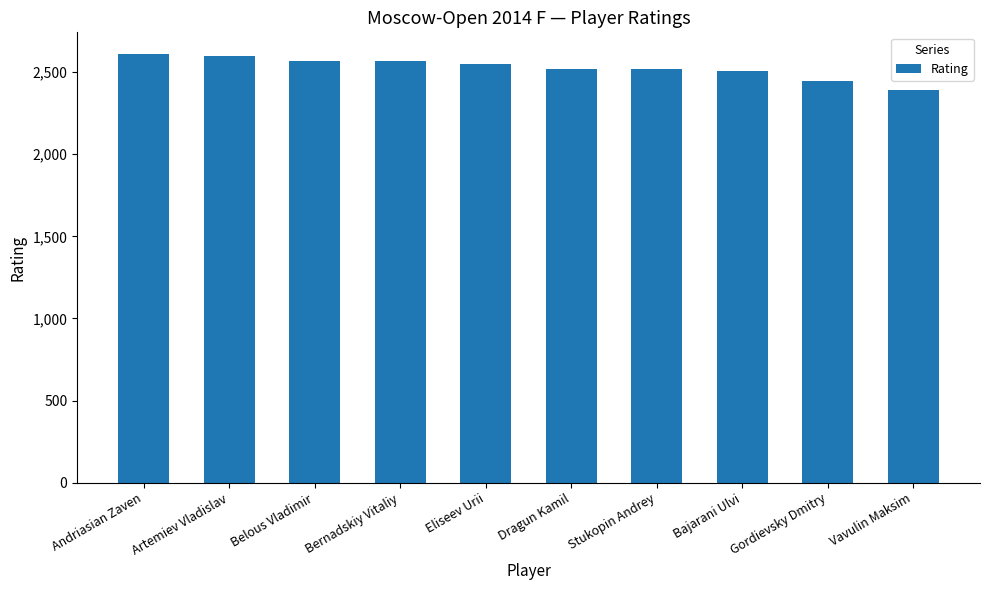

What is the sum of the values at Vavulin Maksim and Andriasian Zaven?

5001